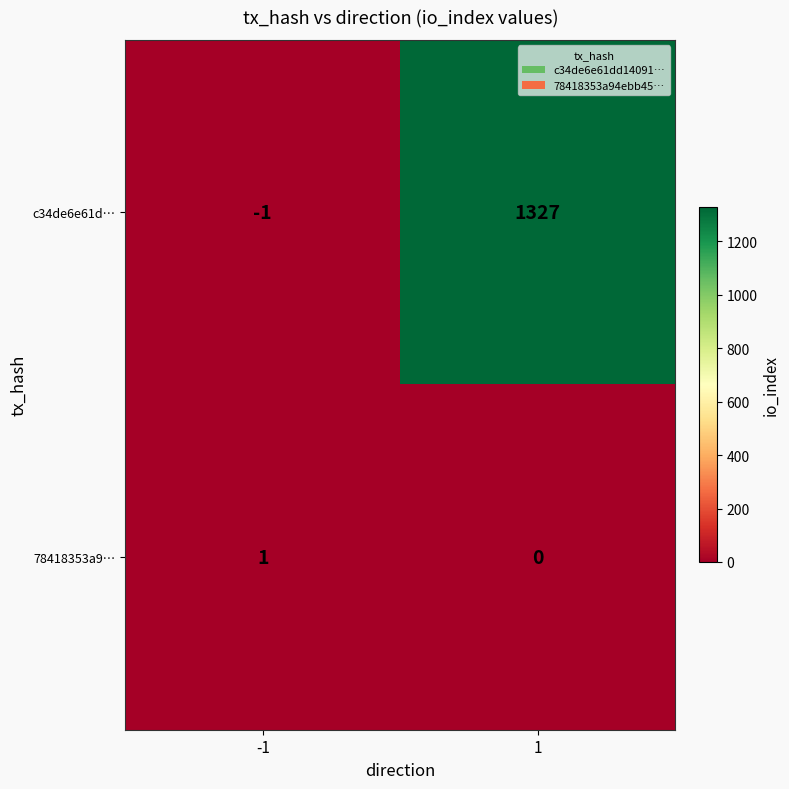

List the series in order of their overall mean, lowest first.

78418353a9…, c34de6e61d…